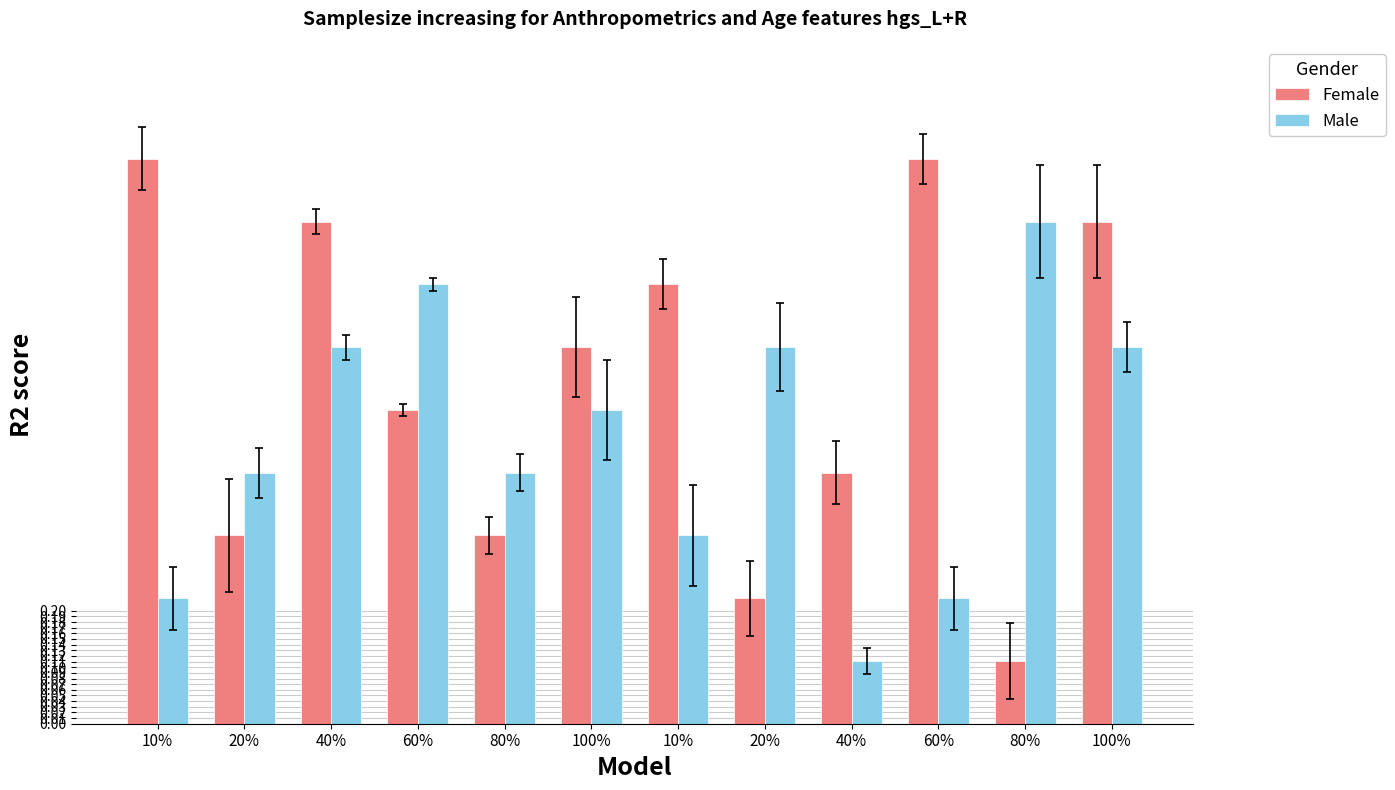

How many groups of bars are there?

12